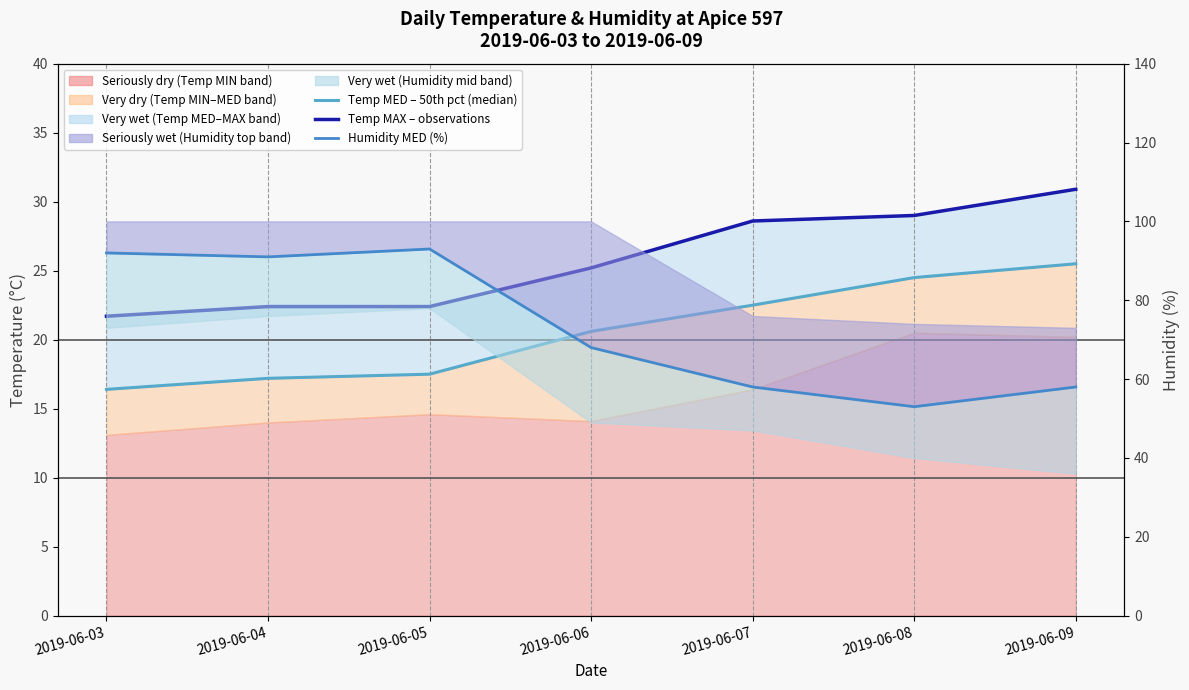

What is the difference between the highest and lowest values at 2019-06-05?

75.5